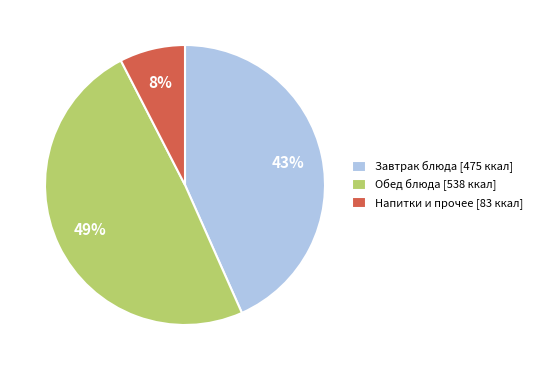

Is the sum of Завтрак блюда [475 ккал] and Обед блюда [538 ккал] greater than half?

Yes